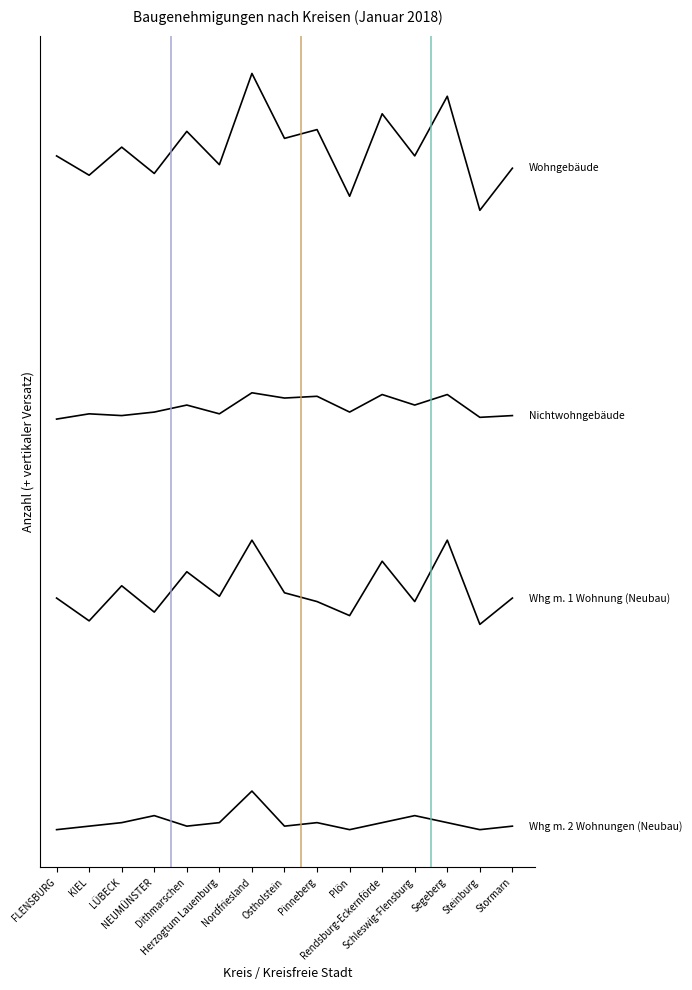

Does the chart display data point markers on the line(s)?

No